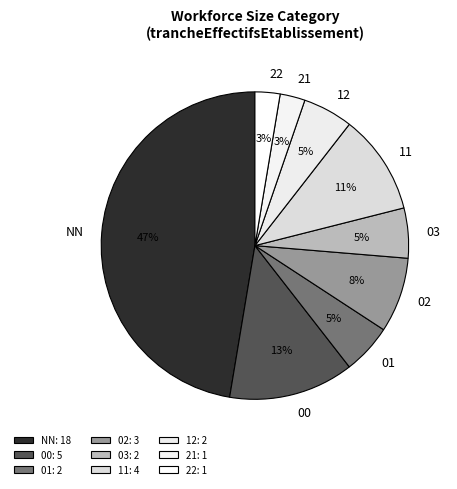

To the nearest percent, what is the difference between the 00 and 12 slice percentages?

8%